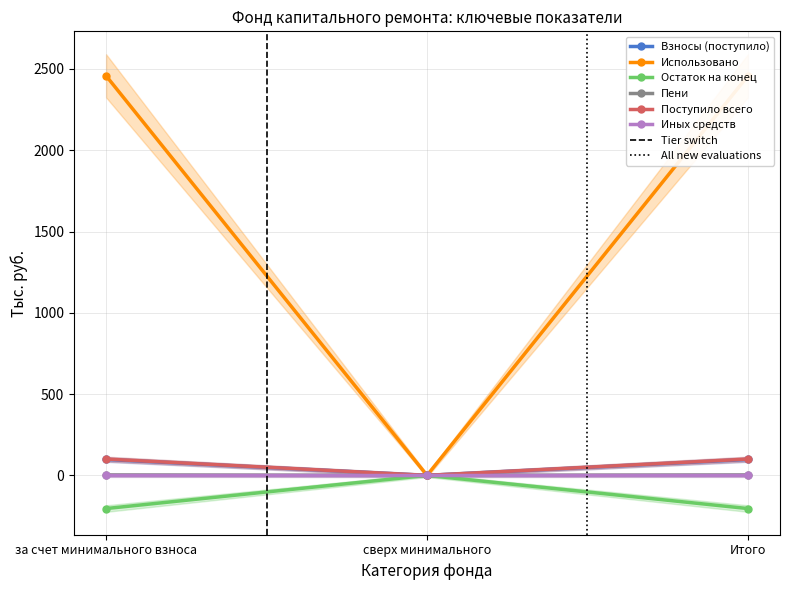

Which category has the highest value across all series?

за счет минимального взноса